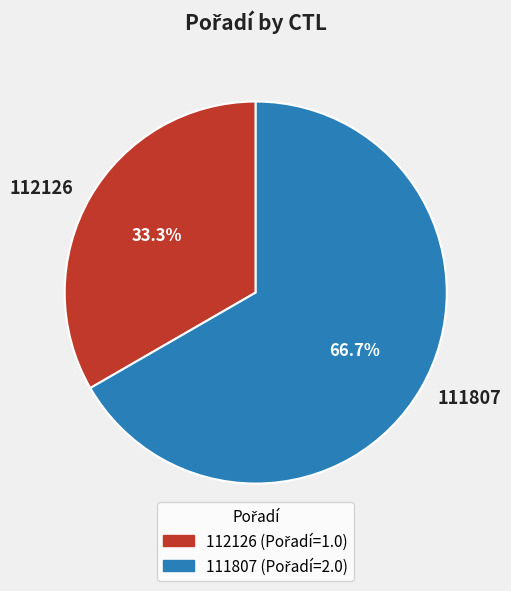

Does 111807 account for over 50% of the chart?

Yes